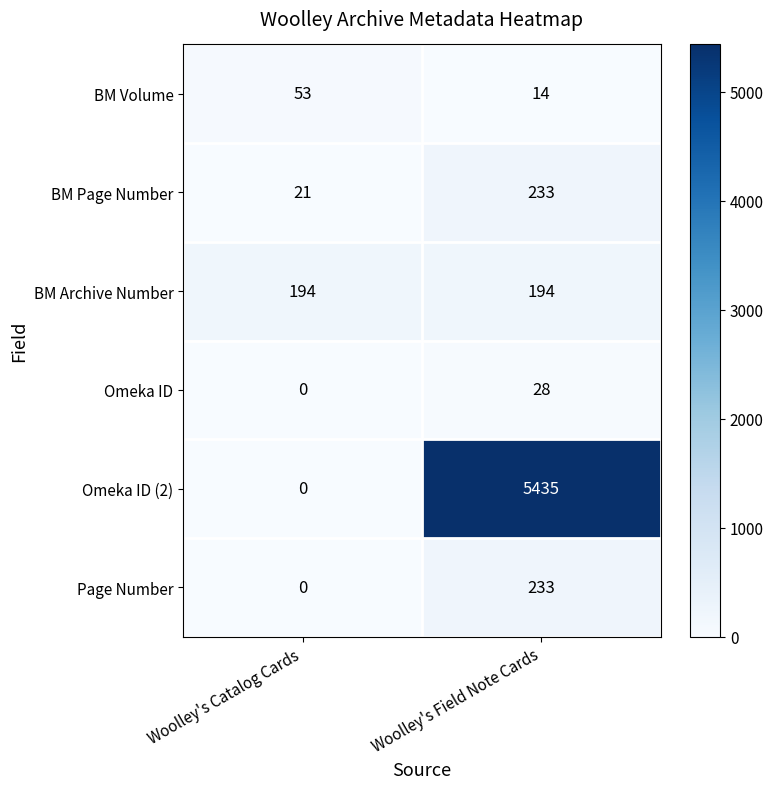

Reading left to right, transcribe all the data shown in this chart.

BM Volume: 53	14
BM Page Number: 21	233
BM Archive Number: 194	194
Omeka ID: 0	28
Omeka ID (2): 0	5435
Page Number: 0	233